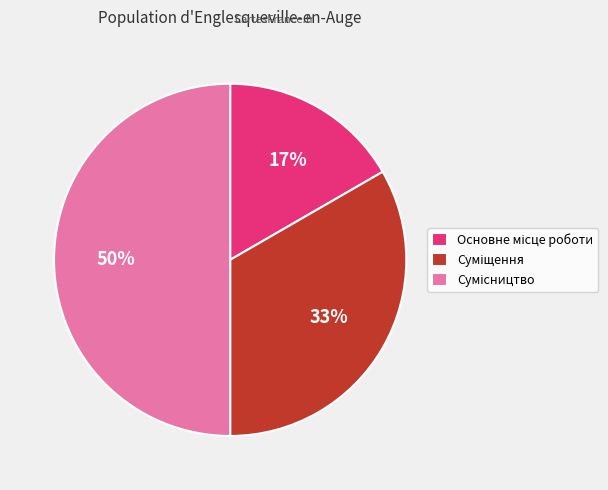

To the nearest percent, what is the average slice percentage?

33%